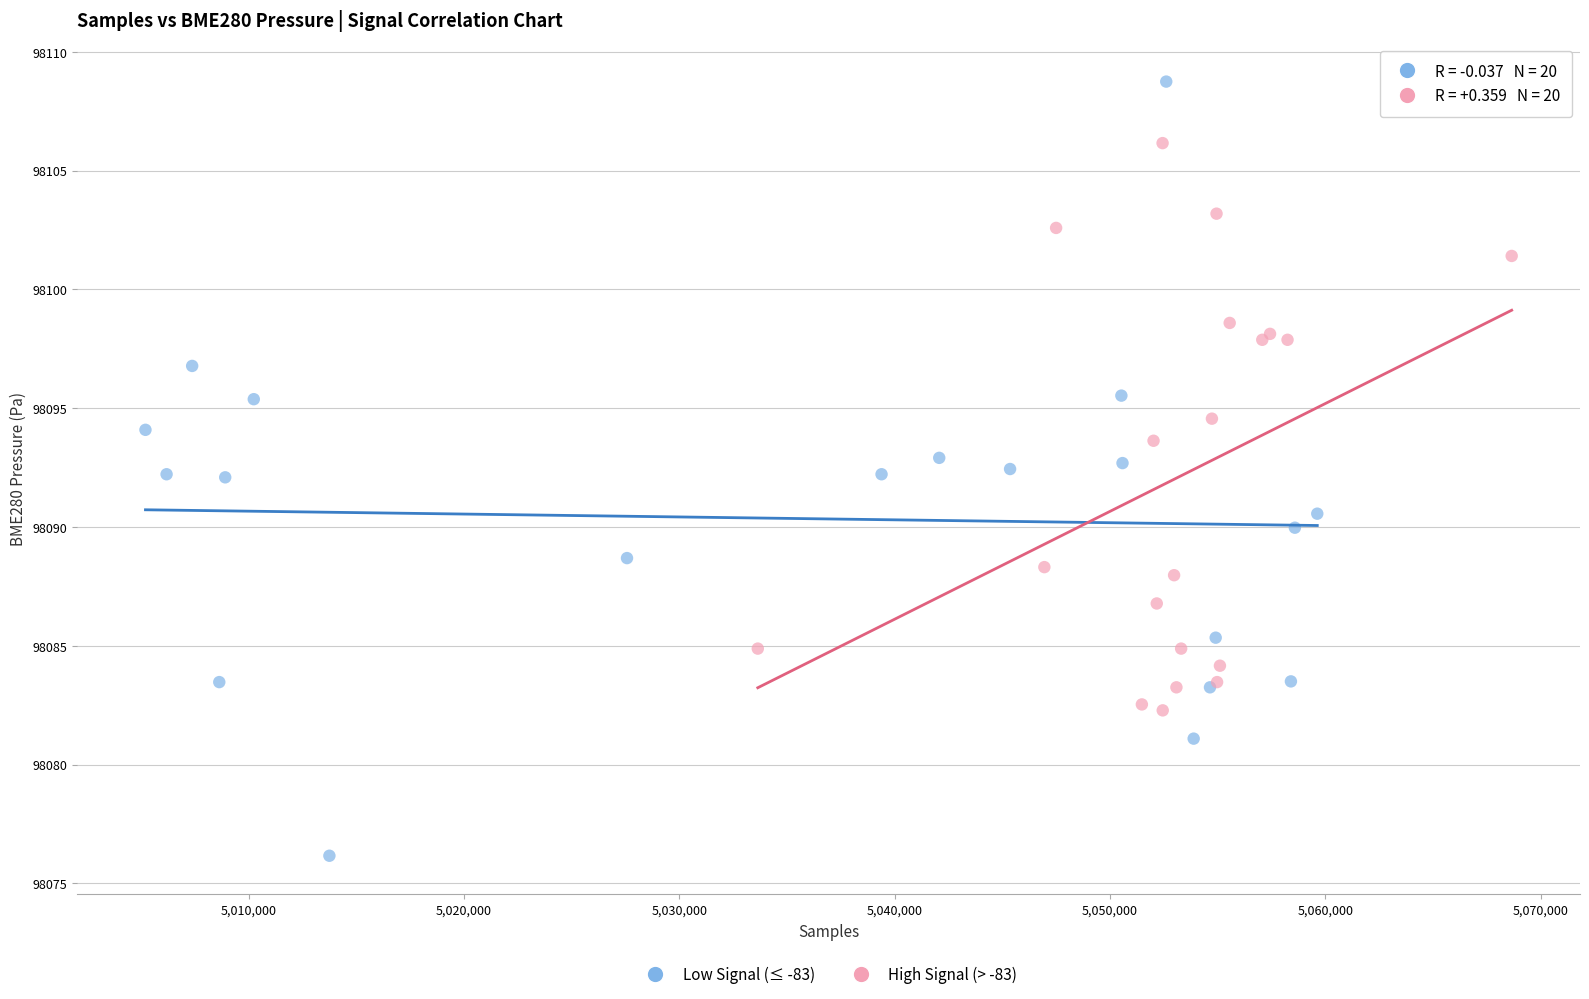

Which series has the widest spread of Y values?

Low Signal (≤ -83)